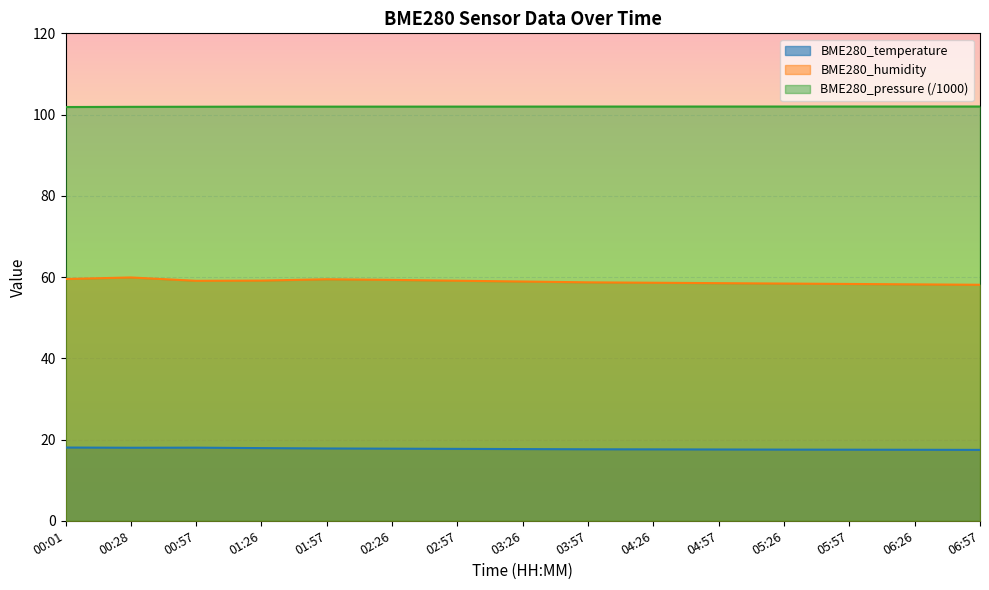

Where is the first local maximum for BME280_pressure?

01:26